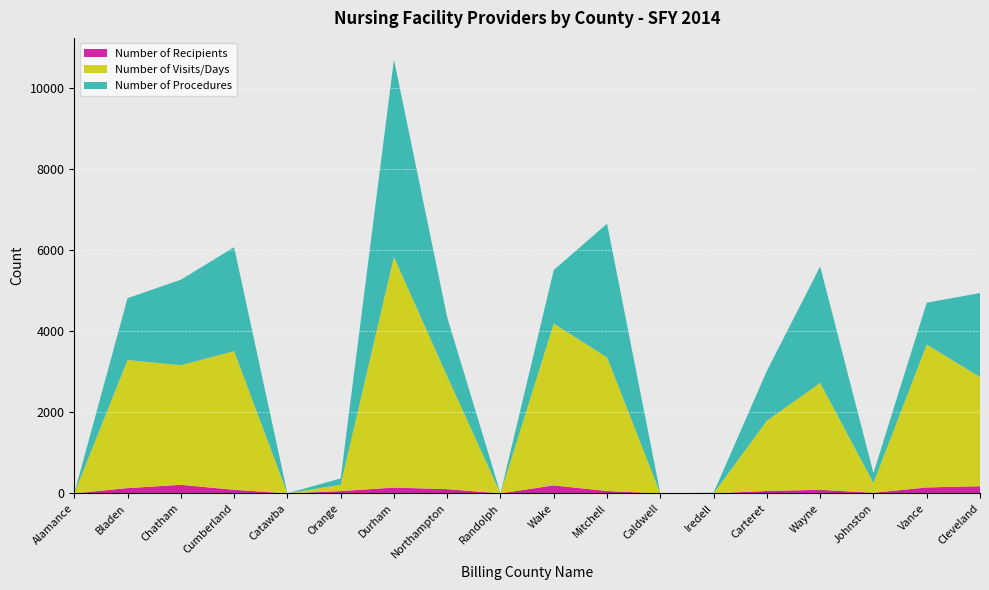

Reading left to right, extract all data points from this chart.

Number of Recipients: 0	130	210	88	0	56	143	104	0	197	57	0	0	59	88	14	146	176
Number of Visits/Days: 0	3157	2947	3418	0	156	5685	2779	0	3986	3295	0	0	1731	2633	242	3521	2691
Number of Procedures: 0	1524	2108	2561	0	156	4863	1454	0	1322	3295	0	17	1230	2870	242	1032	2070